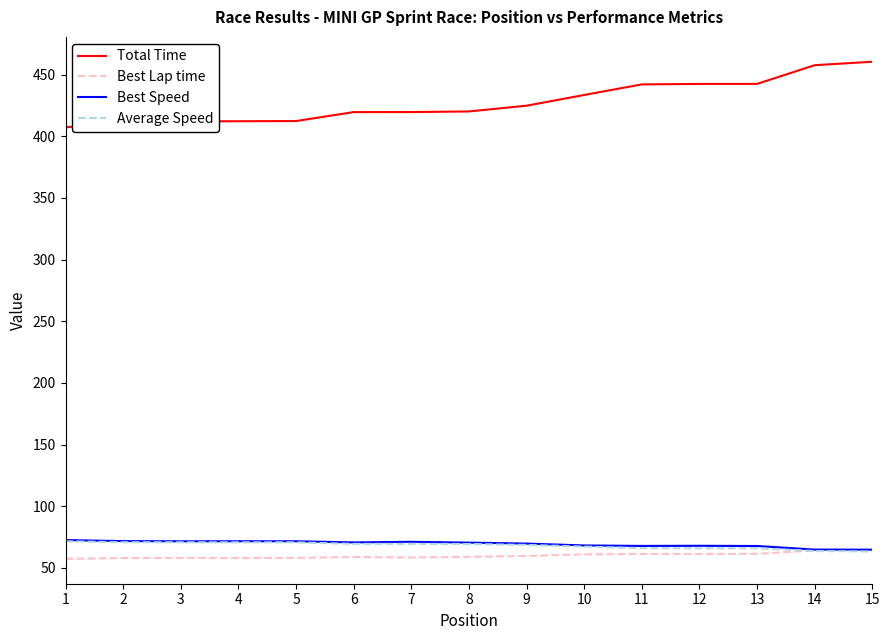

How many distinct data groups are displayed?

4